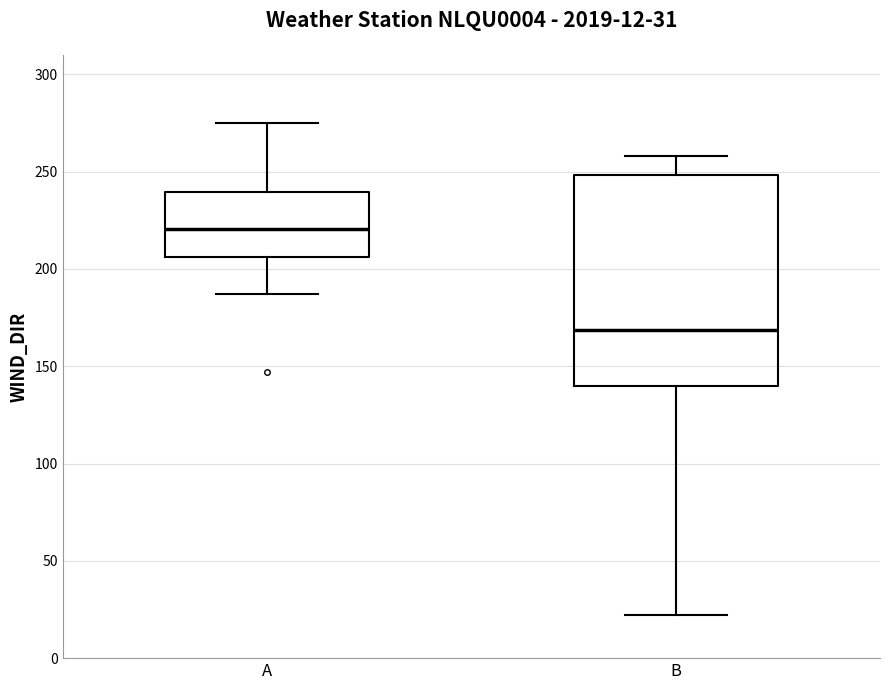

Comparing the boxes themselves (not the whiskers), which one is the tallest?

B